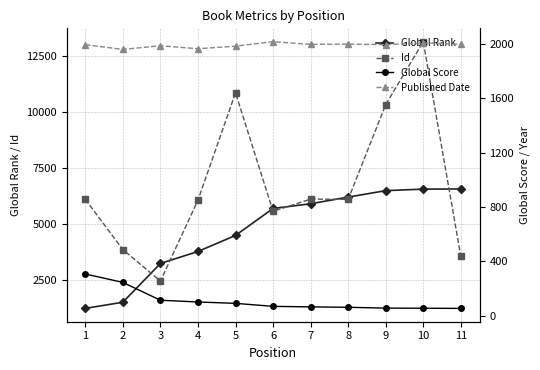

What is the difference between the highest and lowest values at 6?

5641